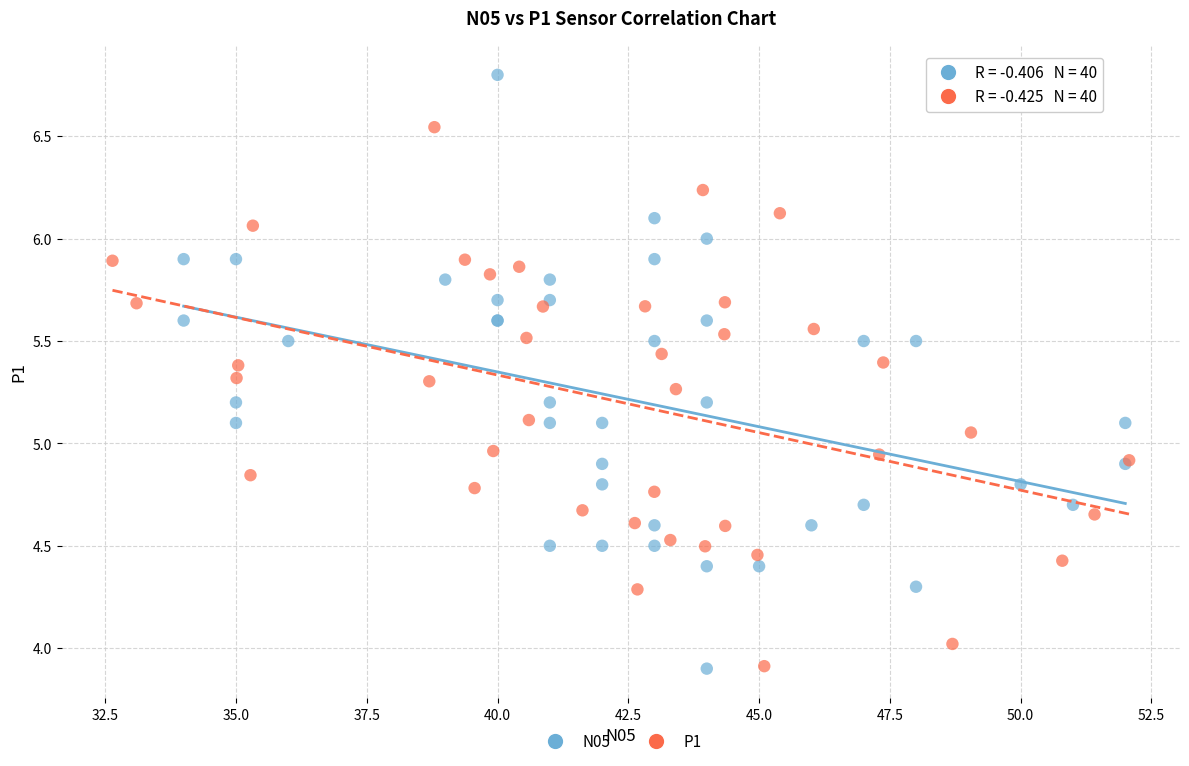

Which series reaches the maximum Y coordinate?

N05